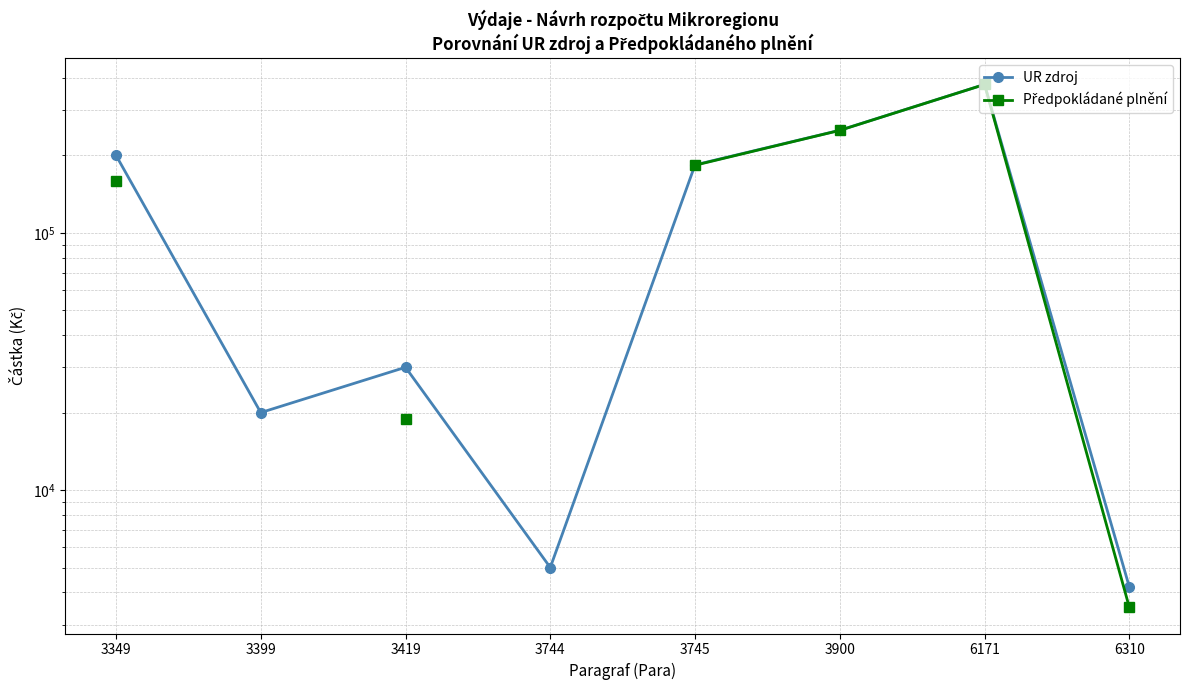

The value of Předpokládané plnění at 3419 is 18857.0. True or false?

True